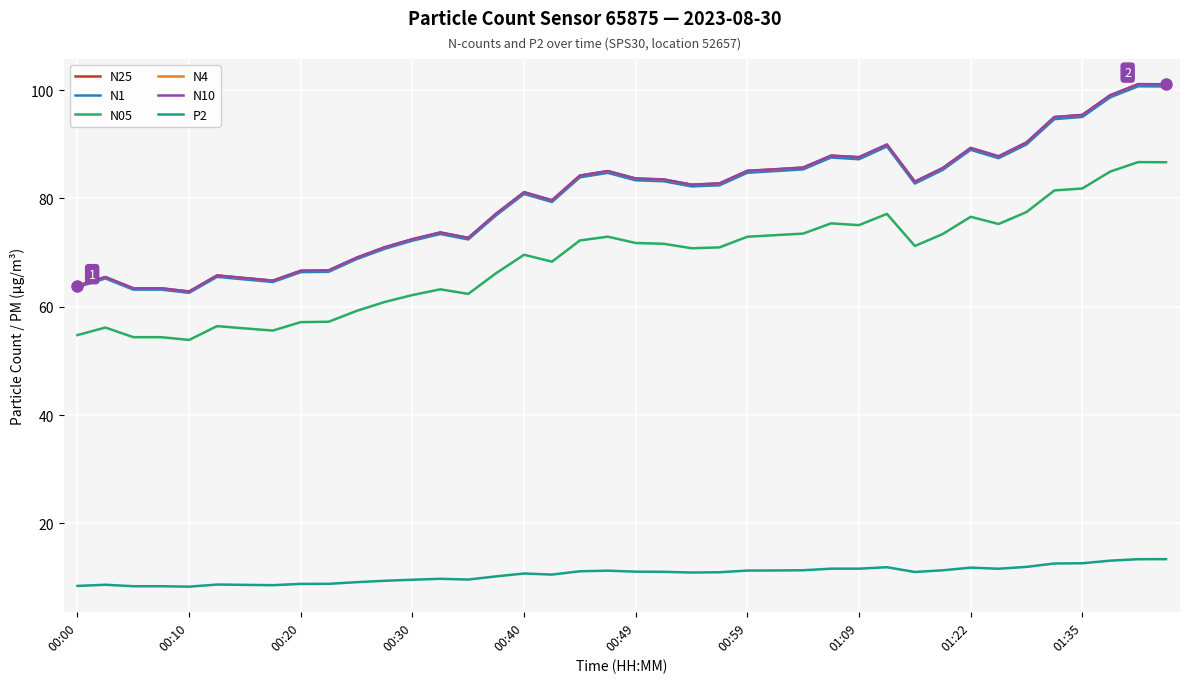

True or false: N4 and P2 cross at least once.

False